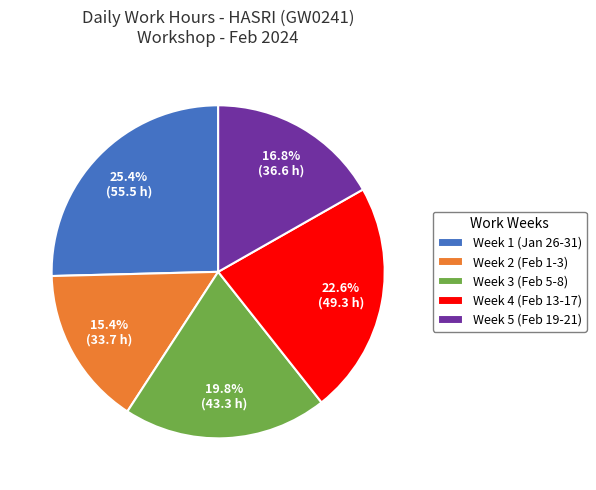

What is the smallest slice in the pie chart?

Week 2 (Feb 1-3)